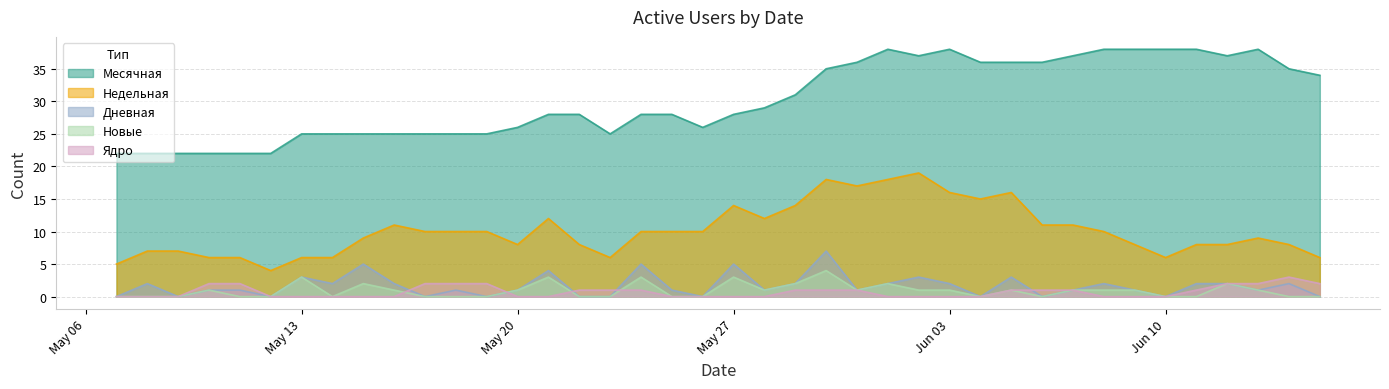

Reading left to right, list all the values displayed in this chart.

Месячная: 2024-06-15=34	2024-06-14=35	2024-06-13=38	2024-06-12=37	2024-06-11=38	2024-06-10=38	2024-06-09=38	2024-06-08=38	2024-06-07=37	2024-06-06=36	2024-06-05=36	2024-06-04=36	2024-06-03=38	2024-06-02=37	2024-06-01=38	2024-05-31=36	2024-05-30=35	2024-05-29=31	2024-05-28=29	2024-05-27=28	2024-05-26=26	2024-05-25=28	2024-05-24=28	2024-05-23=25	2024-05-22=28	2024-05-21=28	2024-05-20=26	2024-05-19=25	2024-05-18=25	2024-05-17=25	2024-05-16=25	2024-05-15=25	2024-05-14=25	2024-05-13=25	2024-05-12=22	2024-05-11=22	2024-05-10=22	2024-05-09=22	2024-05-08=22	2024-05-07=22
Недельная: 2024-06-15=6	2024-06-14=8	2024-06-13=9	2024-06-12=8	2024-06-11=8	2024-06-10=6	2024-06-09=8	2024-06-08=10	2024-06-07=11	2024-06-06=11	2024-06-05=16	2024-06-04=15	2024-06-03=16	2024-06-02=19	2024-06-01=18	2024-05-31=17	2024-05-30=18	2024-05-29=14	2024-05-28=12	2024-05-27=14	2024-05-26=10	2024-05-25=10	2024-05-24=10	2024-05-23=6	2024-05-22=8	2024-05-21=12	2024-05-20=8	2024-05-19=10	2024-05-18=10	2024-05-17=10	2024-05-16=11	2024-05-15=9	2024-05-14=6	2024-05-13=6	2024-05-12=4	2024-05-11=6	2024-05-10=6	2024-05-09=7	2024-05-08=7	2024-05-07=5
Дневная: 2024-06-15=0	2024-06-14=2	2024-06-13=1	2024-06-12=2	2024-06-11=2	2024-06-10=0	2024-06-09=1	2024-06-08=2	2024-06-07=1	2024-06-06=0	2024-06-05=3	2024-06-04=0	2024-06-03=2	2024-06-02=3	2024-06-01=2	2024-05-31=1	2024-05-30=7	2024-05-29=2	2024-05-28=1	2024-05-27=5	2024-05-26=0	2024-05-25=1	2024-05-24=5	2024-05-23=0	2024-05-22=0	2024-05-21=4	2024-05-20=1	2024-05-19=0	2024-05-18=1	2024-05-17=0	2024-05-16=2	2024-05-15=5	2024-05-14=2	2024-05-13=3	2024-05-12=0	2024-05-11=1	2024-05-10=1	2024-05-09=0	2024-05-08=2	2024-05-07=0
Новые: 2024-06-15=0	2024-06-14=0	2024-06-13=1	2024-06-12=2	2024-06-11=0	2024-06-10=0	2024-06-09=1	2024-06-08=1	2024-06-07=1	2024-06-06=0	2024-06-05=1	2024-06-04=0	2024-06-03=1	2024-06-02=1	2024-06-01=2	2024-05-31=1	2024-05-30=4	2024-05-29=2	2024-05-28=1	2024-05-27=3	2024-05-26=0	2024-05-25=0	2024-05-24=3	2024-05-23=0	2024-05-22=0	2024-05-21=3	2024-05-20=1	2024-05-19=0	2024-05-18=0	2024-05-17=0	2024-05-16=1	2024-05-15=2	2024-05-14=0	2024-05-13=3	2024-05-12=0	2024-05-11=0	2024-05-10=1	2024-05-09=0	2024-05-08=0	2024-05-07=0
Ядро: 2024-06-15=2	2024-06-14=3	2024-06-13=2	2024-06-12=2	2024-06-11=1	2024-06-10=0	2024-06-09=0	2024-06-08=0	2024-06-07=1	2024-06-06=1	2024-06-05=1	2024-06-04=0	2024-06-03=0	2024-06-02=0	2024-06-01=0	2024-05-31=1	2024-05-30=1	2024-05-29=1	2024-05-28=0	2024-05-27=0	2024-05-26=0	2024-05-25=0	2024-05-24=1	2024-05-23=1	2024-05-22=1	2024-05-21=0	2024-05-20=0	2024-05-19=2	2024-05-18=2	2024-05-17=2	2024-05-16=0	2024-05-15=0	2024-05-14=0	2024-05-13=0	2024-05-12=0	2024-05-11=2	2024-05-10=2	2024-05-09=0	2024-05-08=0	2024-05-07=0